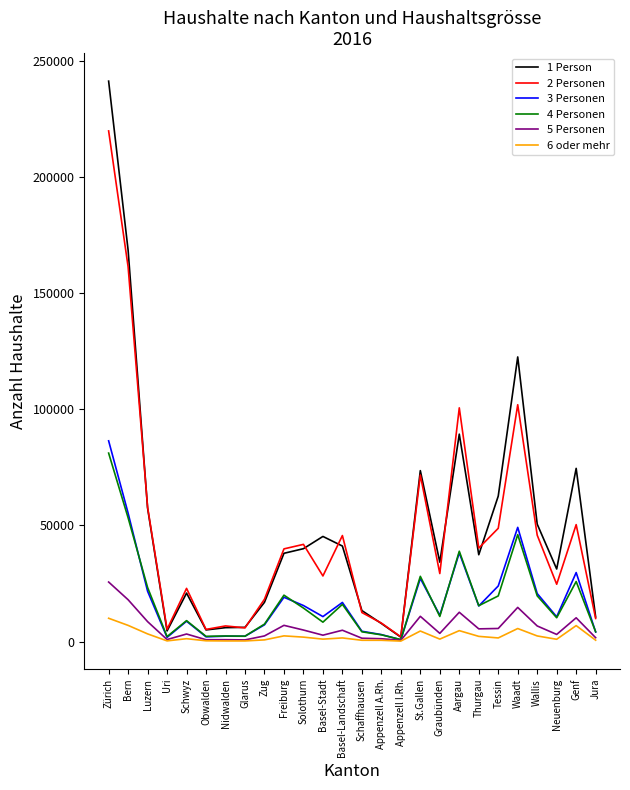

Does the chart have visible grid lines?

No